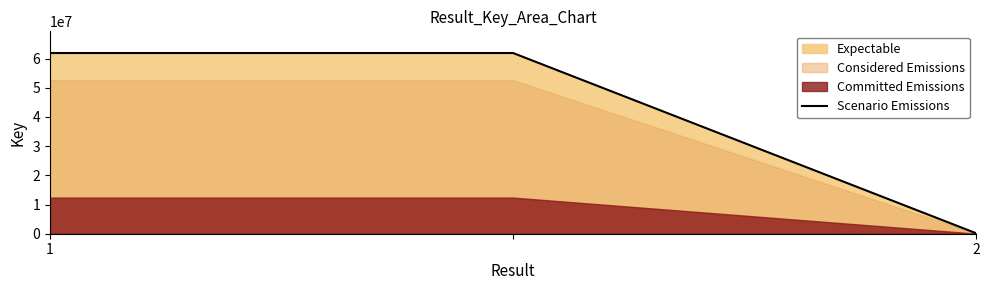

The value of Scenario Emissions at 1 is 88660936. True or false?

False